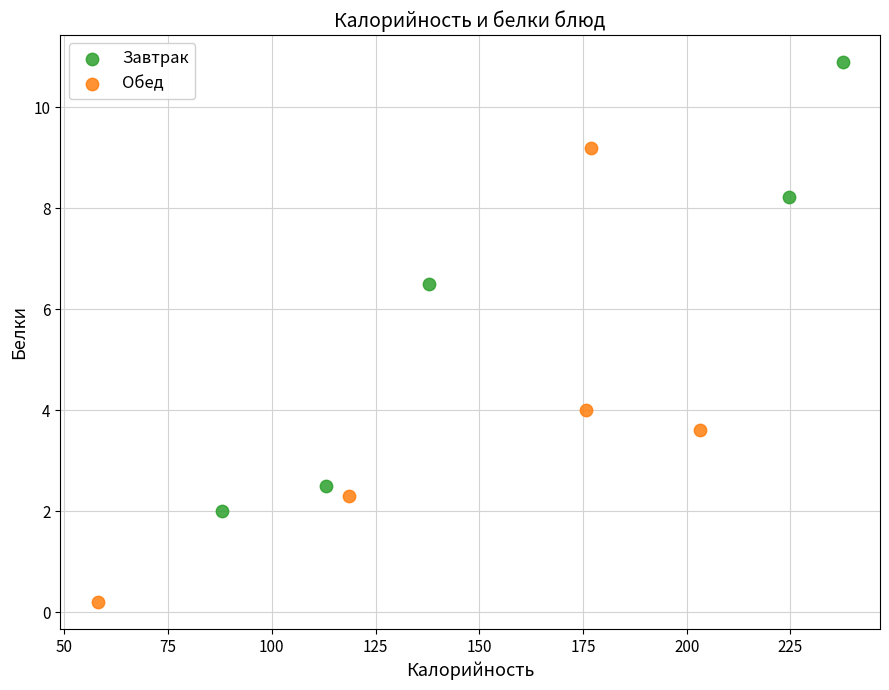

What are all the series names shown in the legend?

Завтрак, Обед